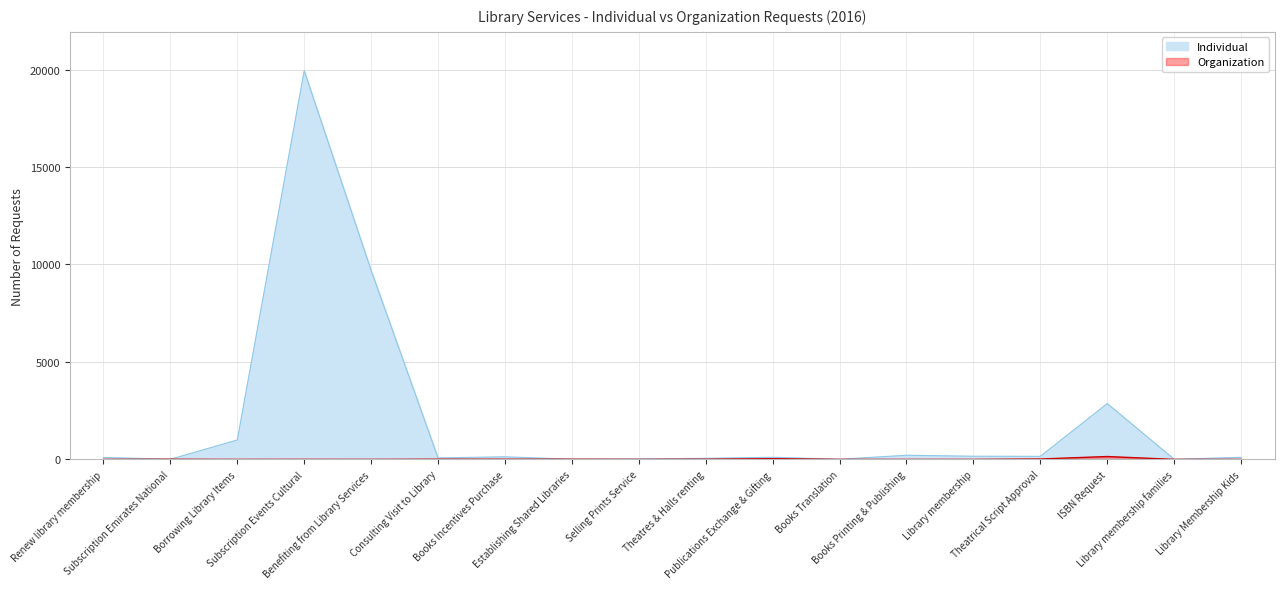

What is the approximate value of Individual at ISBN Request, to the nearest 50?

2850